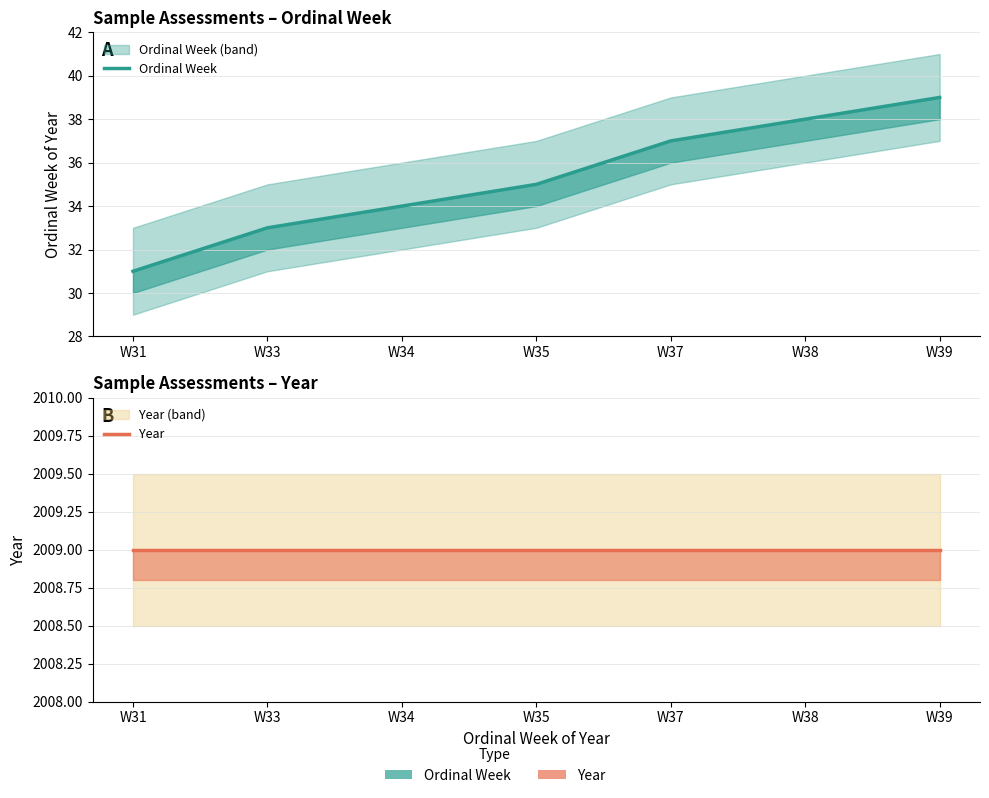

Does the chart have visible grid lines?

Yes